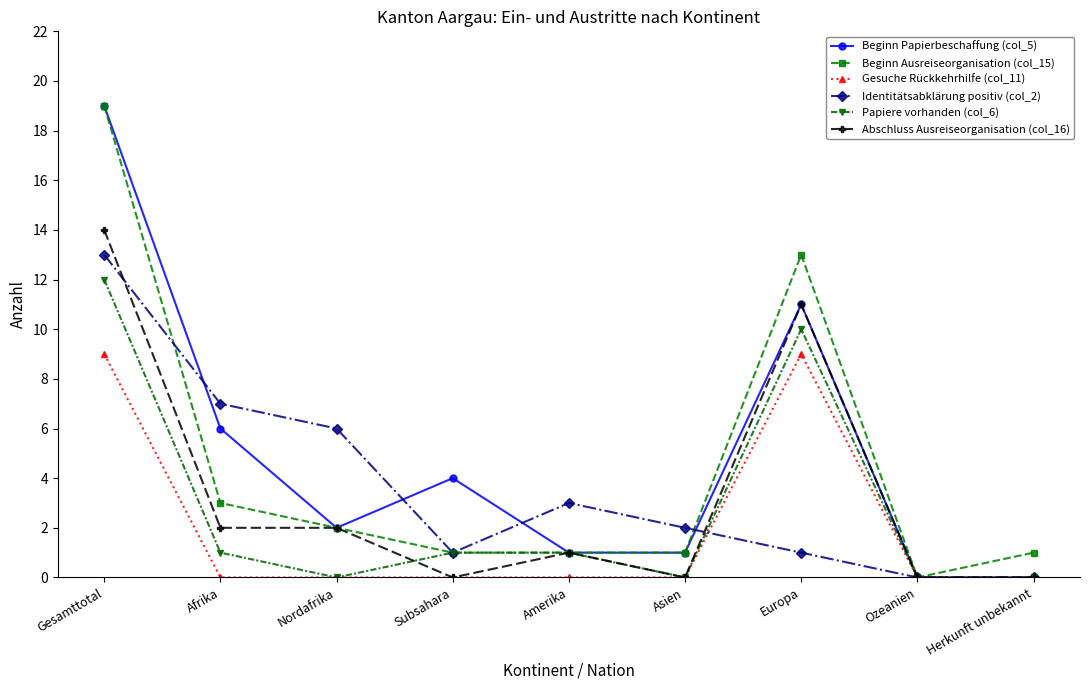

At which category is the sum across all series the highest?

Gesamttotal